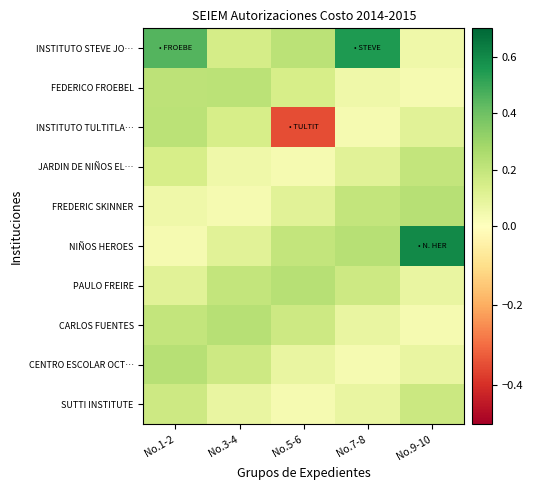

Rank the series by their maximum value, from lowest to highest.

SUTTI INSTITUTE, JARDIN DE NIÑOS EL…, FEDERICO FROEBEL, INSTITUTO TULTITLA…, FREDERIC SKINNER, PAULO FREIRE, CARLOS FUENTES, CENTRO ESCOLAR OCT…, INSTITUTO STEVE JO…, NIÑOS HEROES